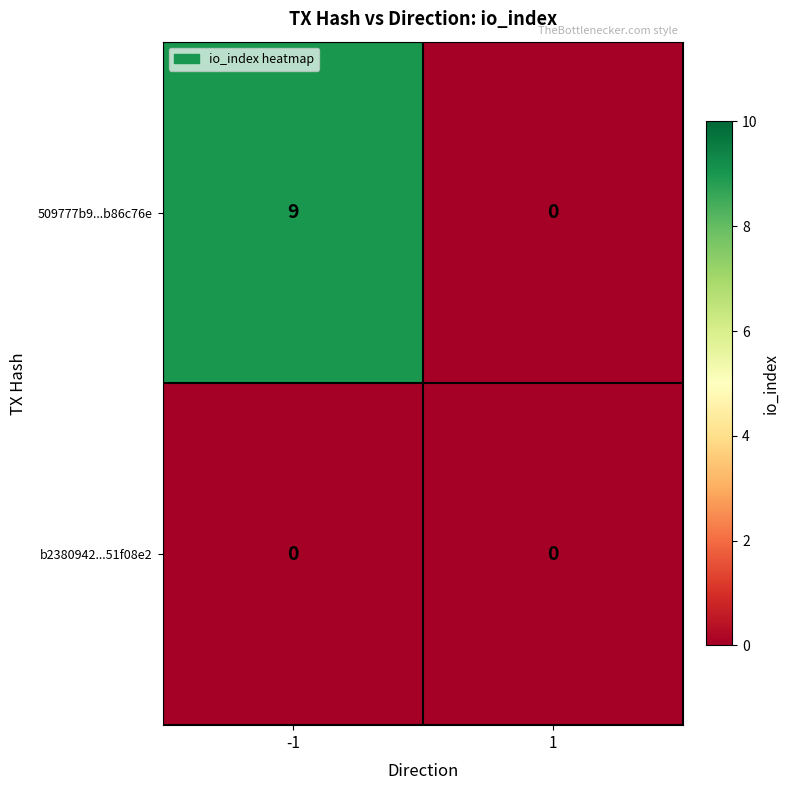

What is the spread (max minus min) of values at -1?

9